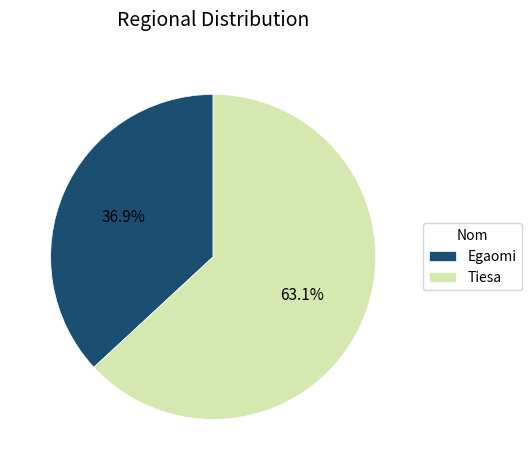

What is the smallest slice in the pie chart?

Egaomi